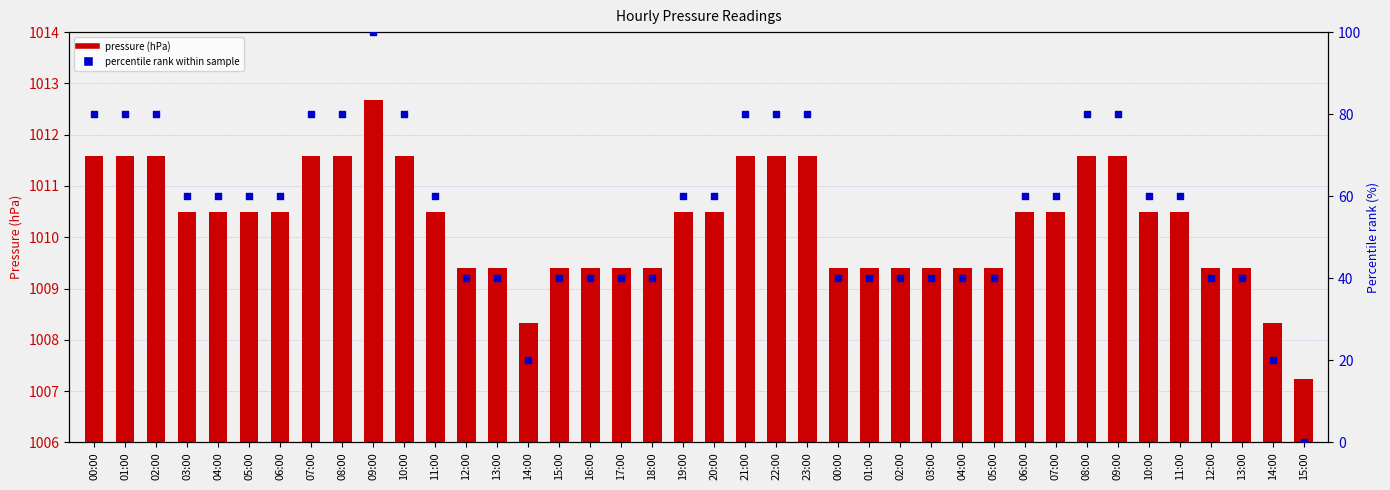

At how many categories does at least one series exceed 731?

40